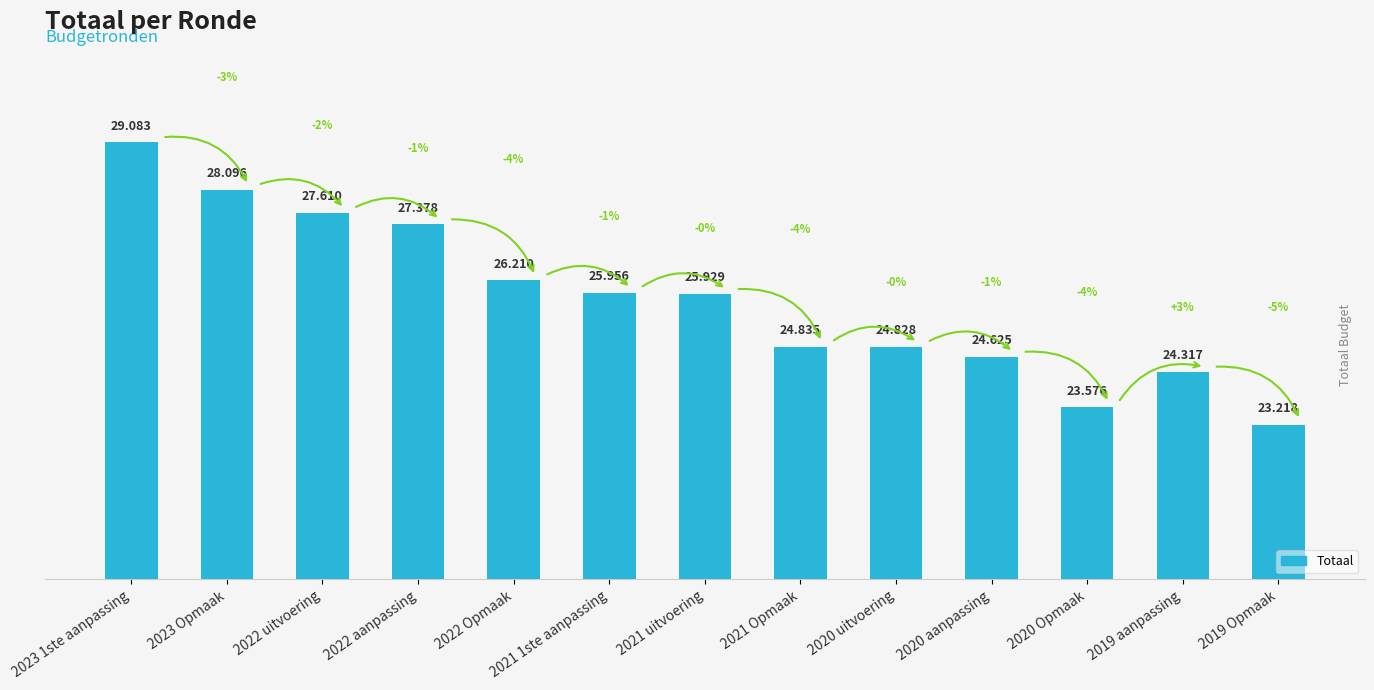

How many bars are there in total?

13